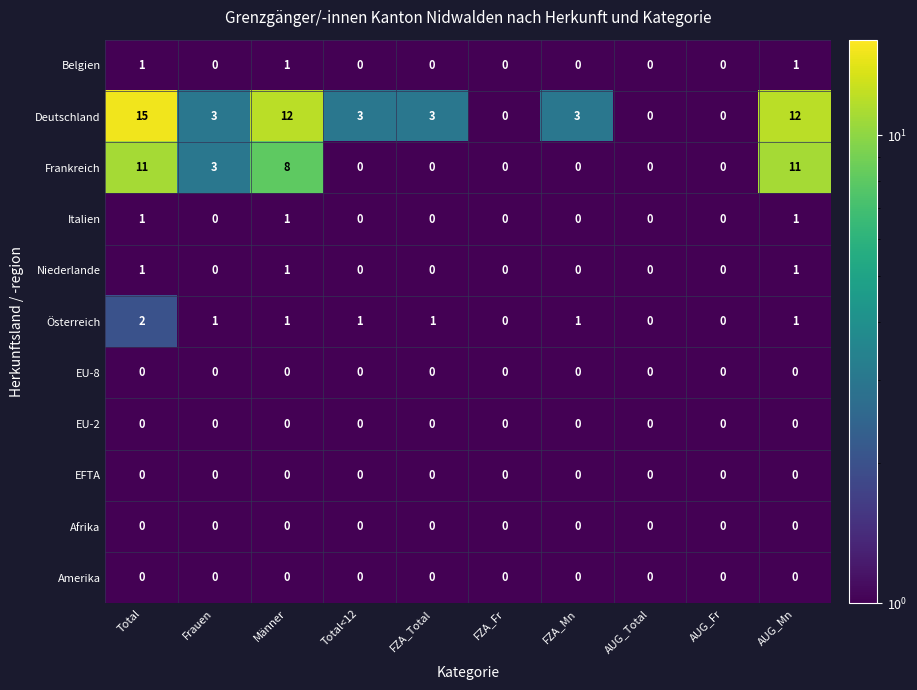

What is the difference between the maximum and minimum values in the Frankreich series?

11